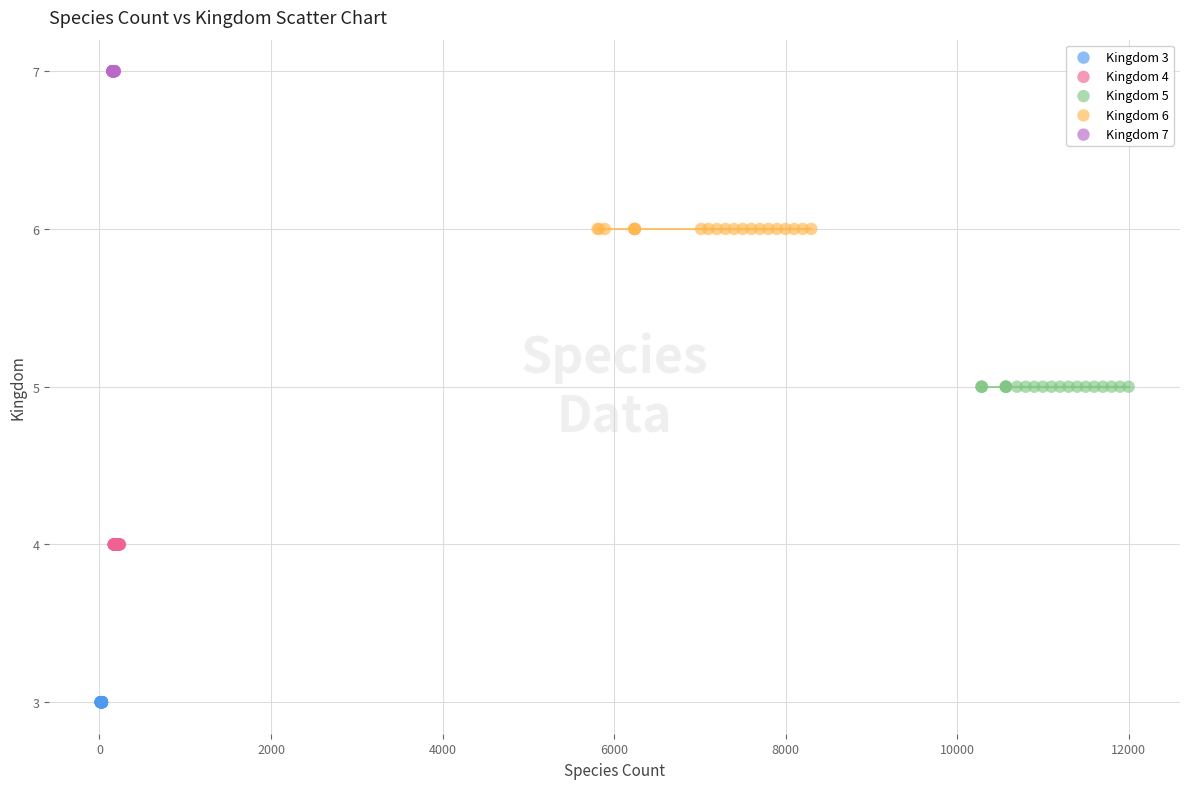

What are all the series names shown in the legend?

Kingdom 3, Kingdom 4, Kingdom 5, Kingdom 6, Kingdom 7